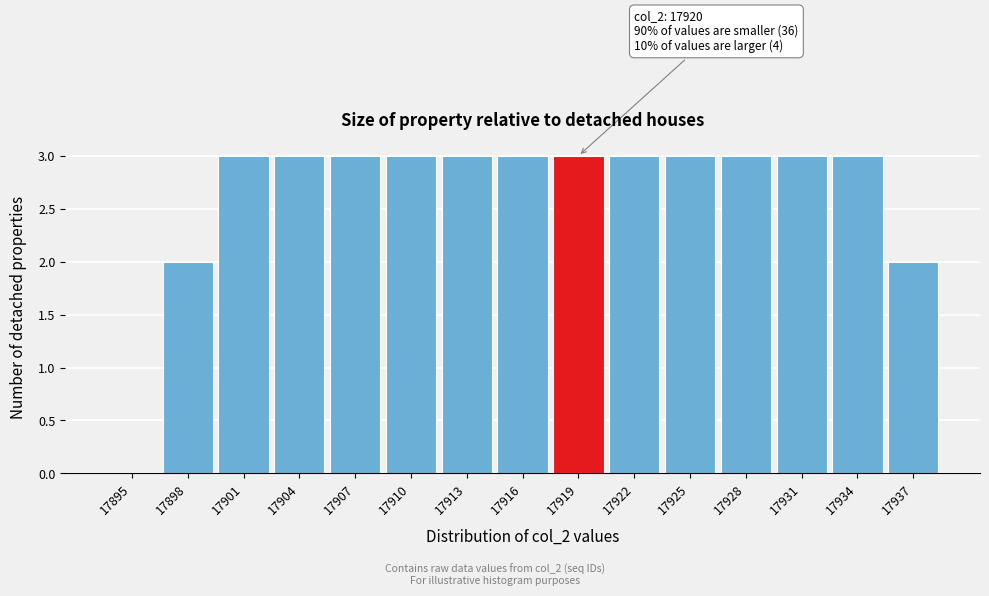

What is the sum of the values at 17895 and 17928?

3